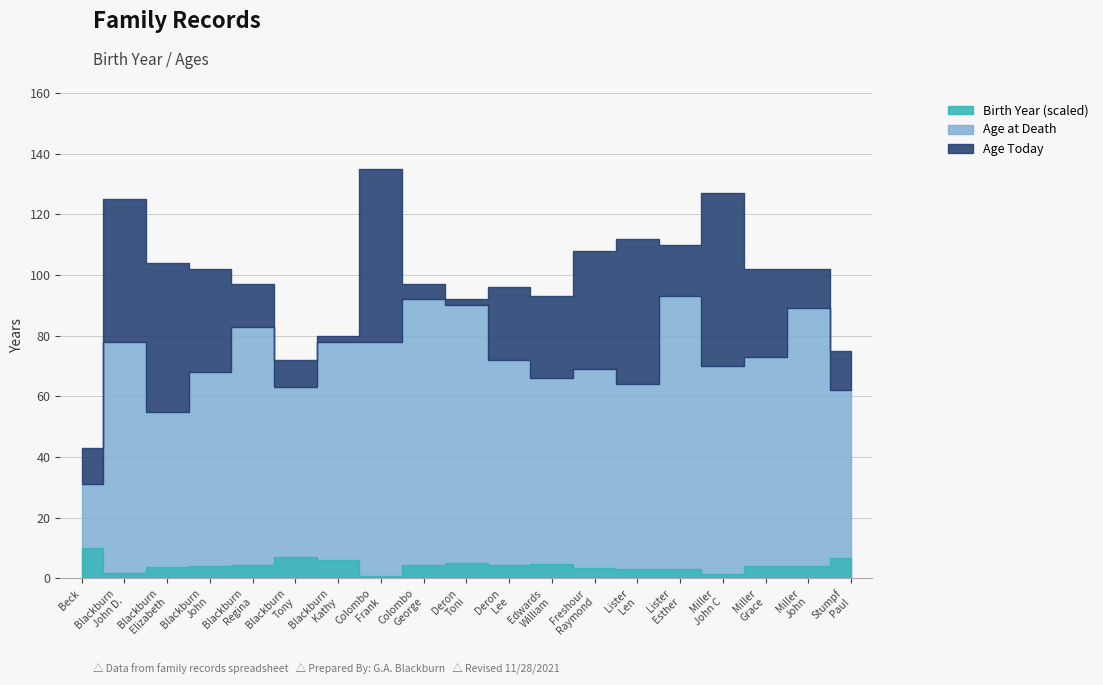

True or false: Age Today and Age at Death intersect in this chart.

False